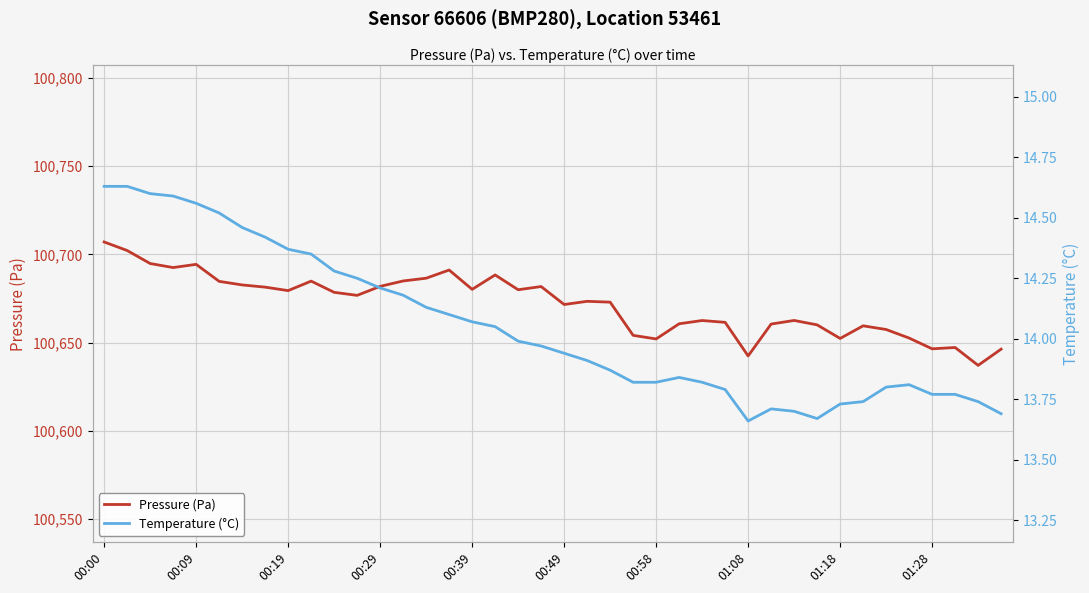

What is the maximum value for Pressure (Pa)?

100707.1